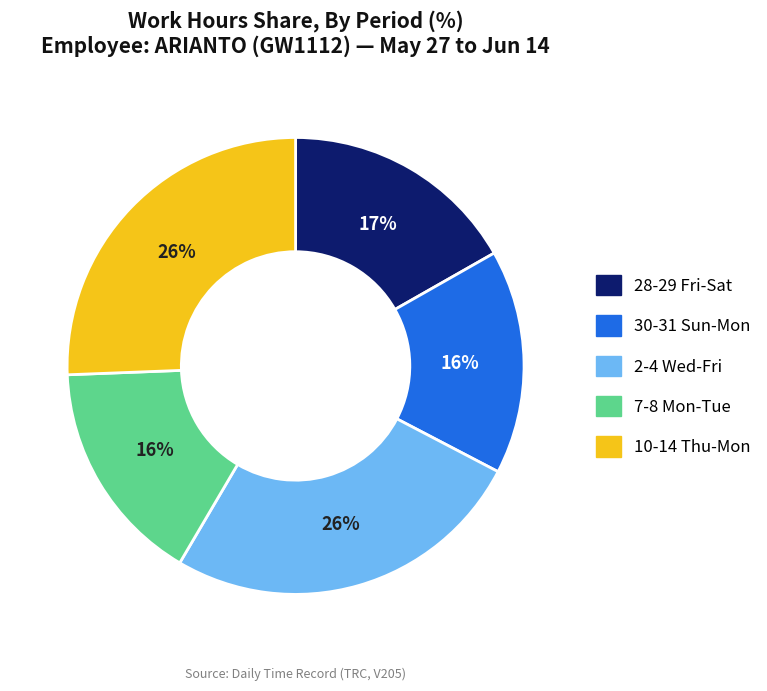

To the nearest percent, what is the difference between the largest and smallest slice percentages?

10%